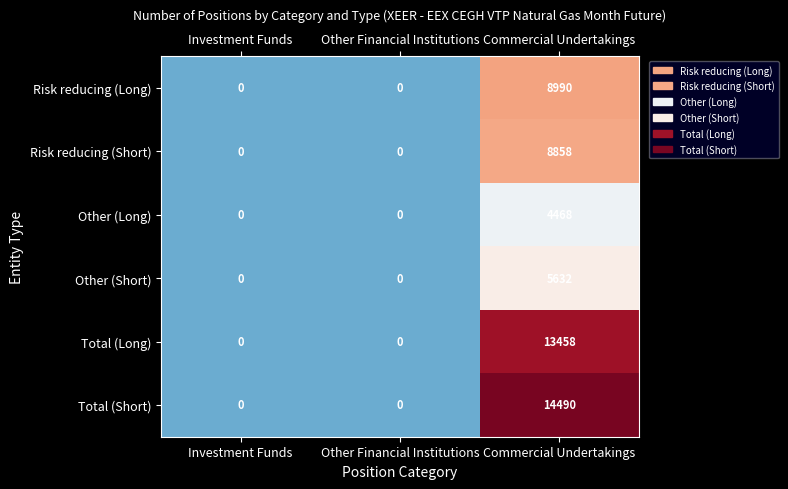

What is the total value across all series at Commercial Undertakings?

55896